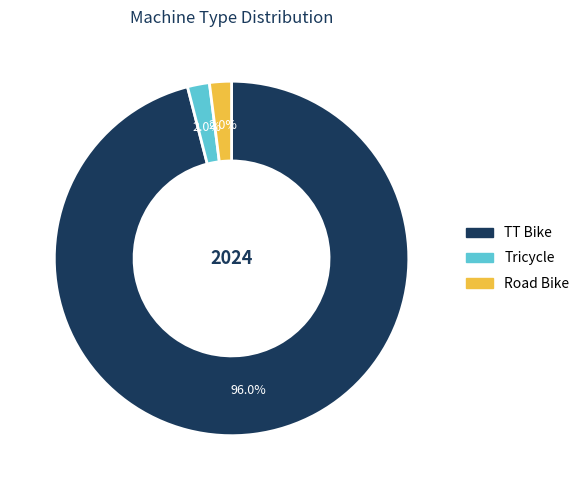

What percentage is the Tricycle slice, to the nearest percent?

2%